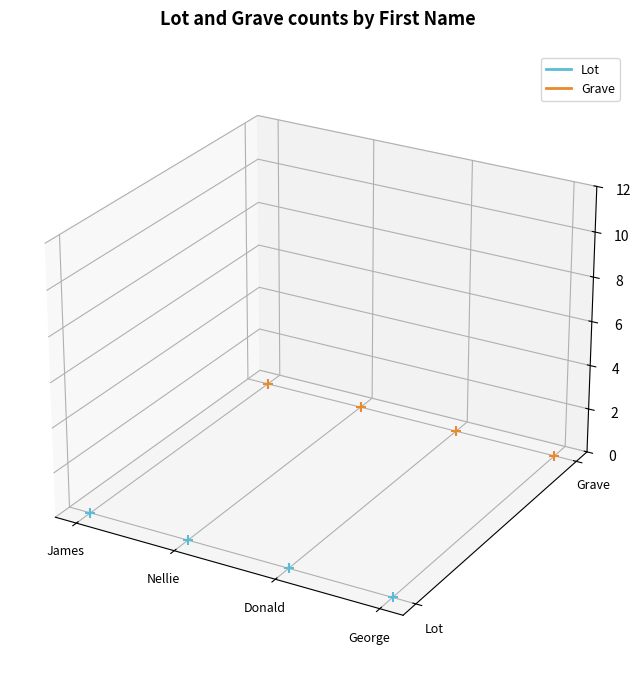

At which category is the sum across all series the highest?

Nellie